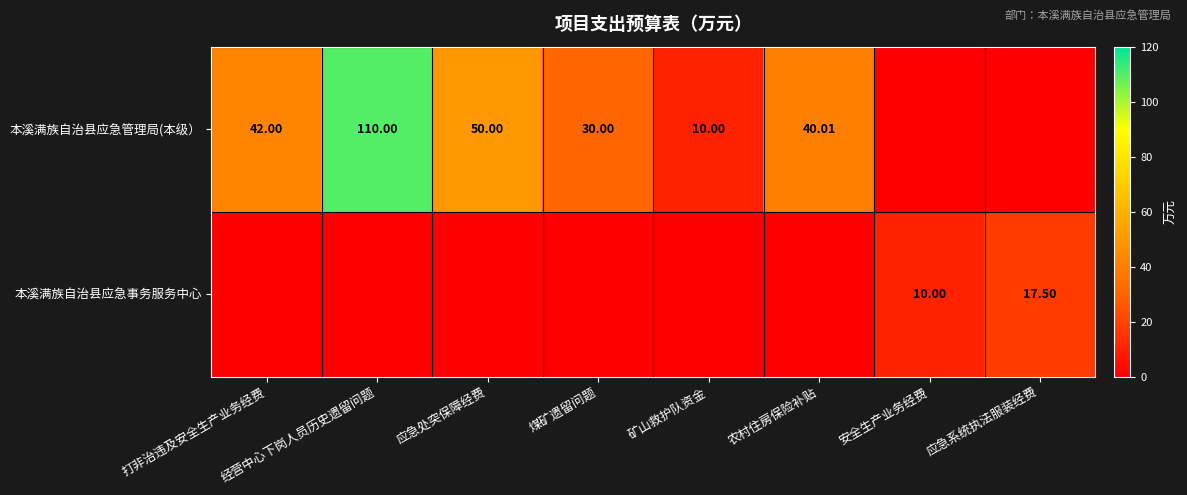

Is the value of 本溪满族自治县应急管理局(本级） at 经营中心下岗人员历史遗留问题 greater than the value of 本溪满族自治县应急事务服务中心 at 应急系统执法服装经费?

Yes